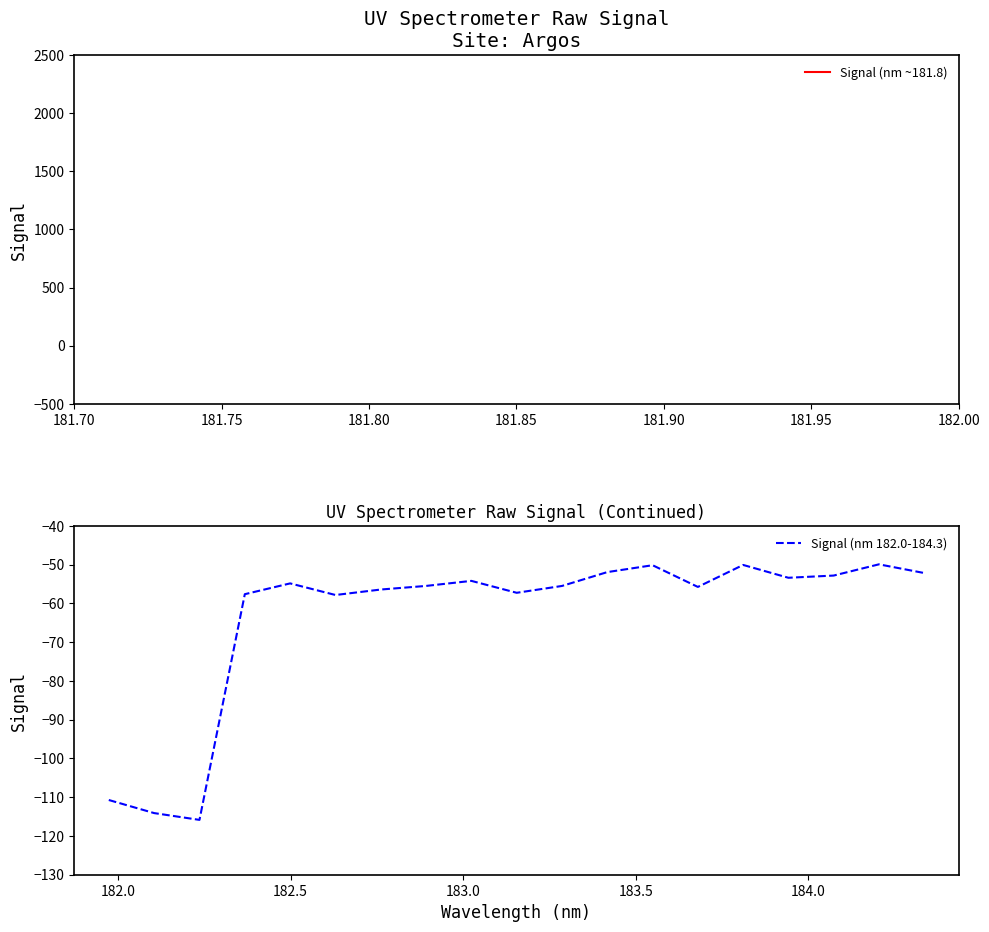

What is the difference between the maximum and minimum values?

65.9